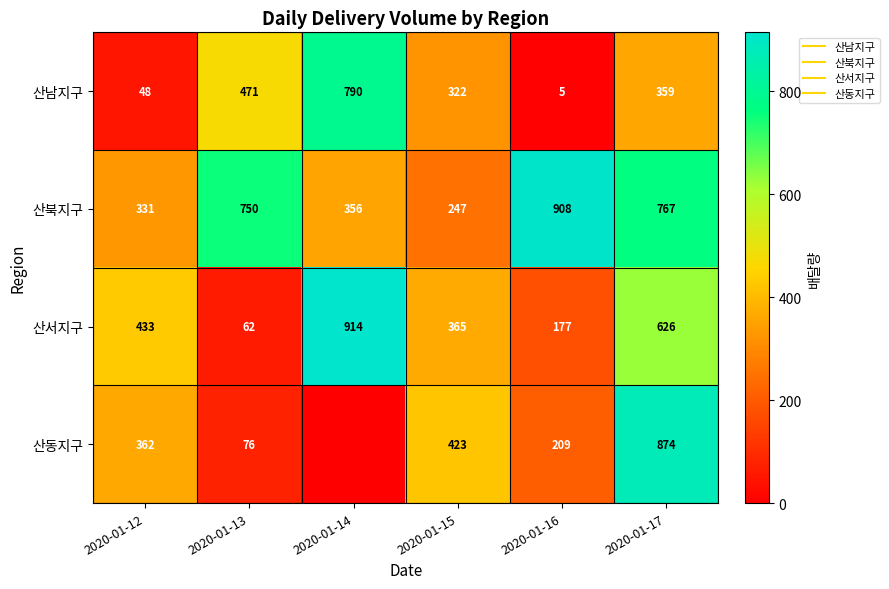

Is it true that 산서지구 equals 51 at 2020-01-16?

False